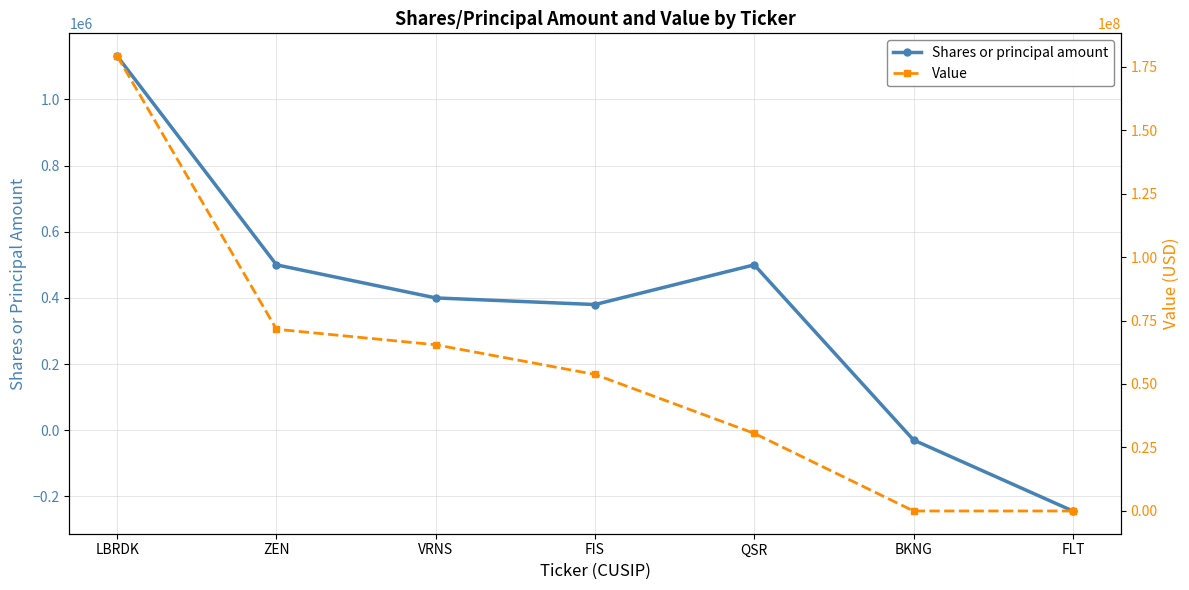

The value of Shares or principal amount at BKNG is -29500. True or false?

True